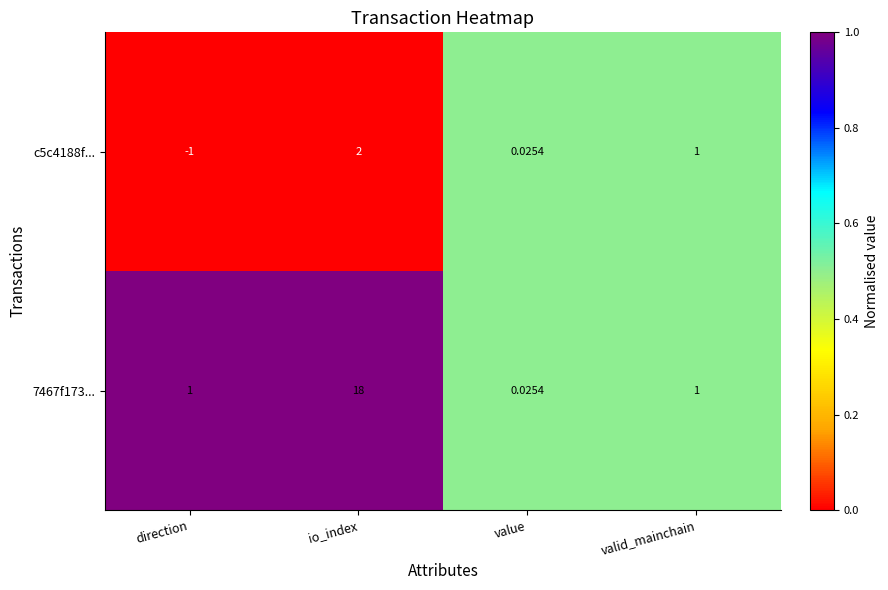

At which category does the chart reach its minimum across all series?

direction